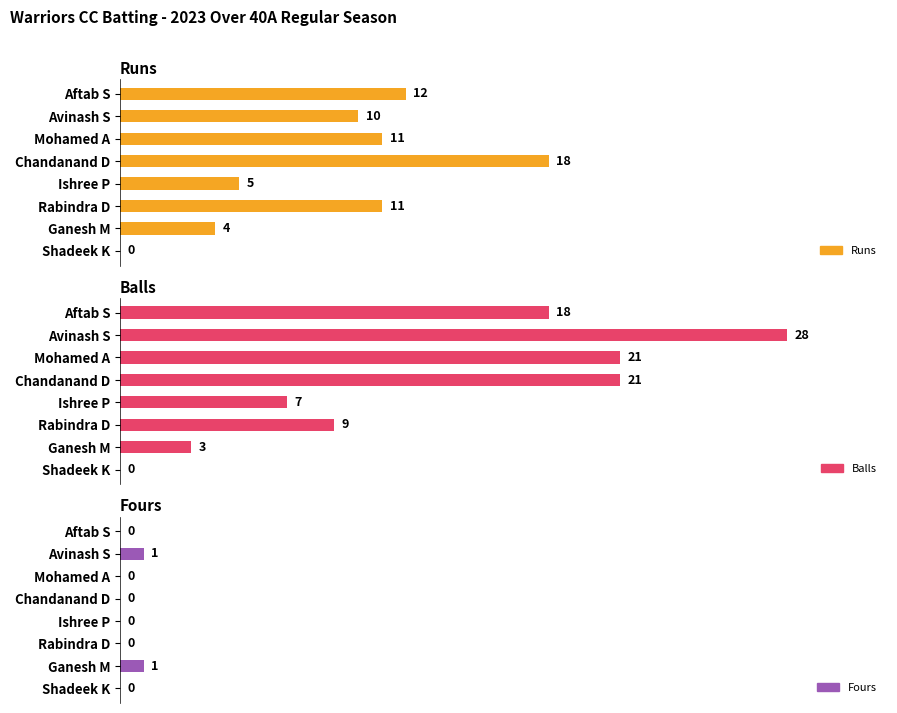

How many groups of bars are there?

8